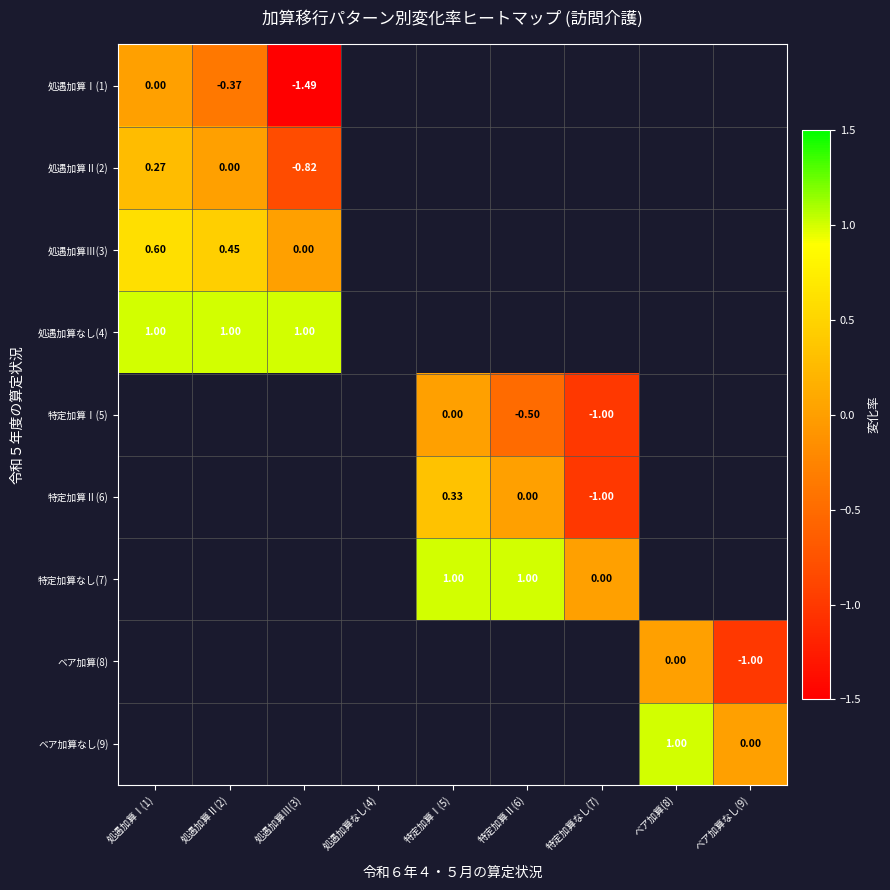

Is the value of 処遇加算Ⅰ(1) at 特定加算なし(7) greater than the value of ベア加算(8) at 処遇加算Ⅱ(2)?

No